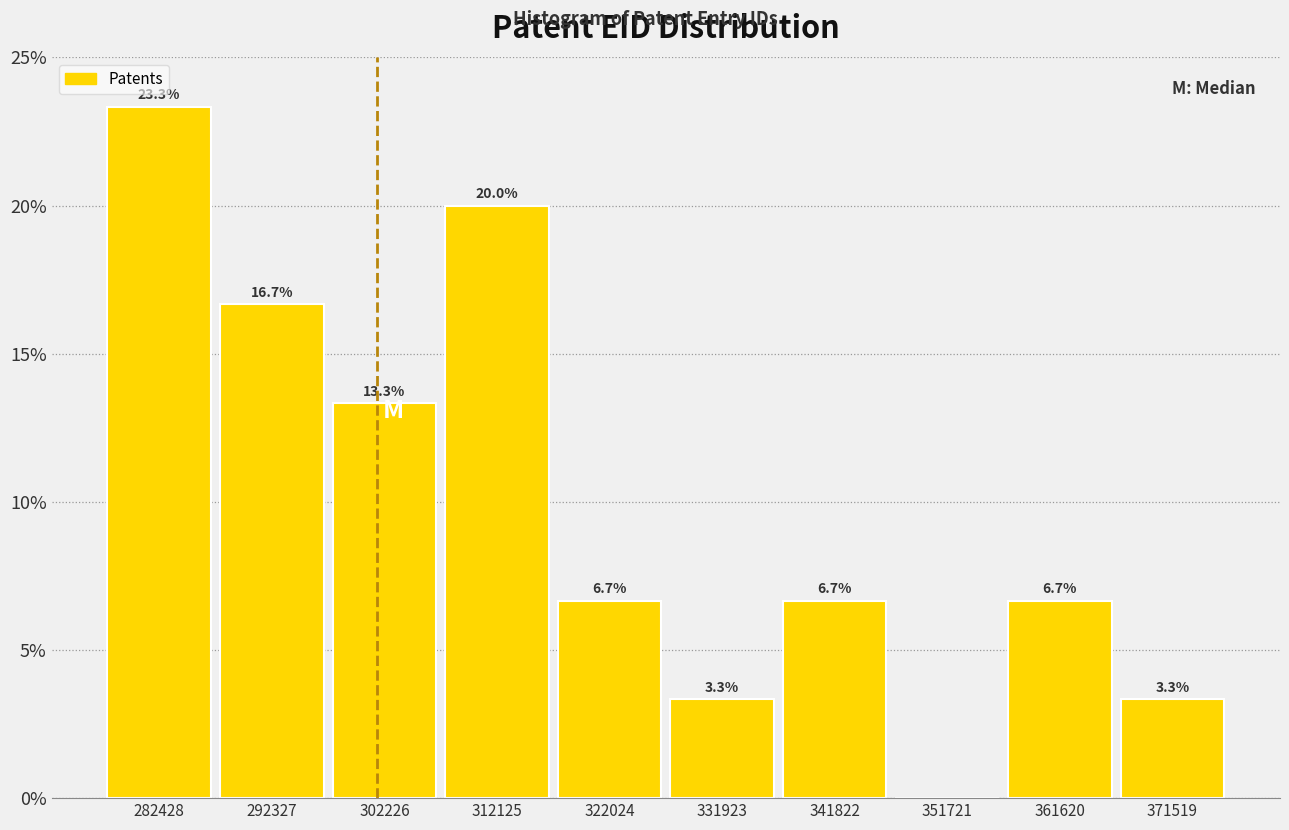

Over which range of the x-axis is the bar tallest?

277000 to 287000